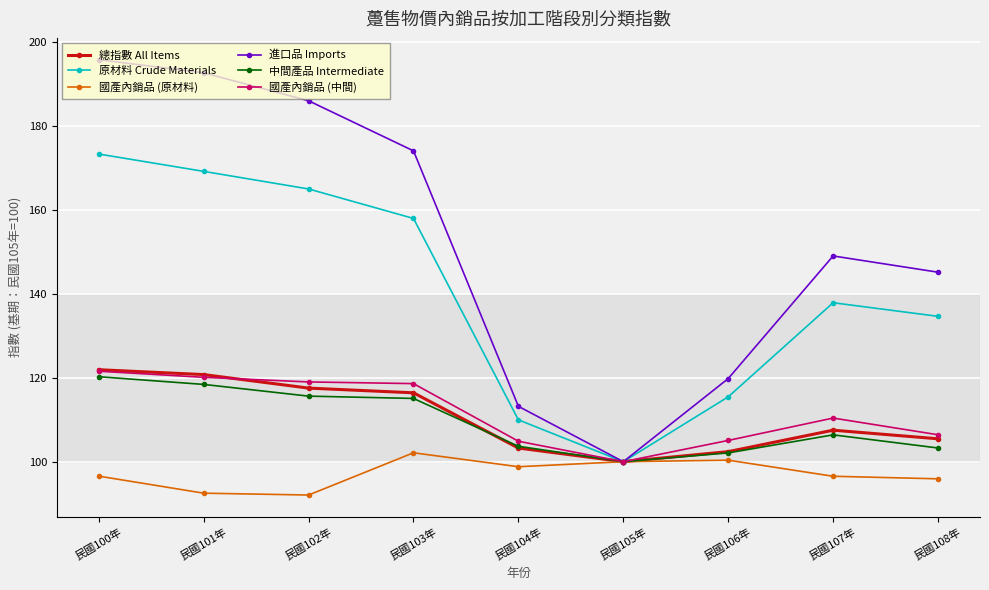

List the labels in order of 原材料 Crude Materials value, largest first.

民國100年, 民國101年, 民國102年, 民國103年, 民國107年, 民國108年, 民國106年, 民國104年, 民國105年